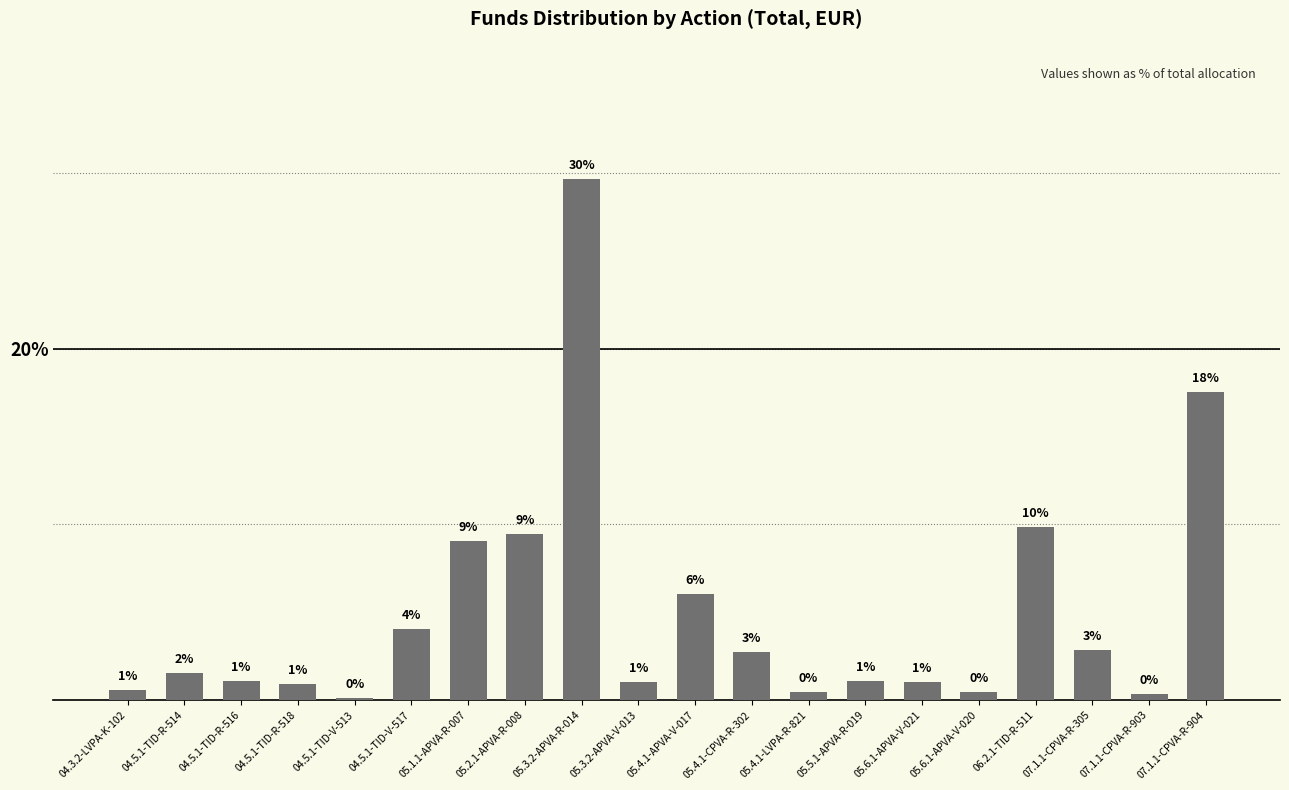

What is the difference between the values at 04.5.1-TID-R-518 and 05.4.1-LVPA-R-821?

0.5